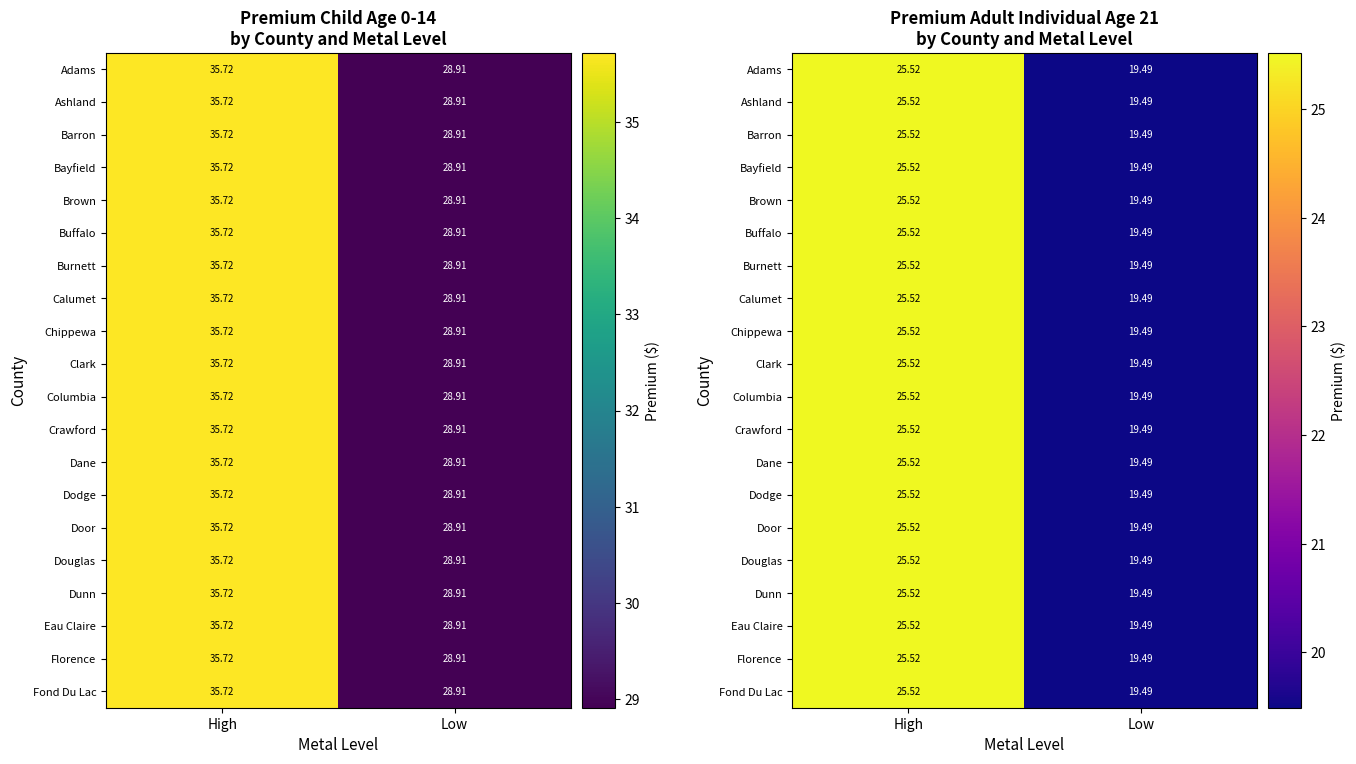

Is the value of Ashland at High greater than the value of Door at Low?

Yes